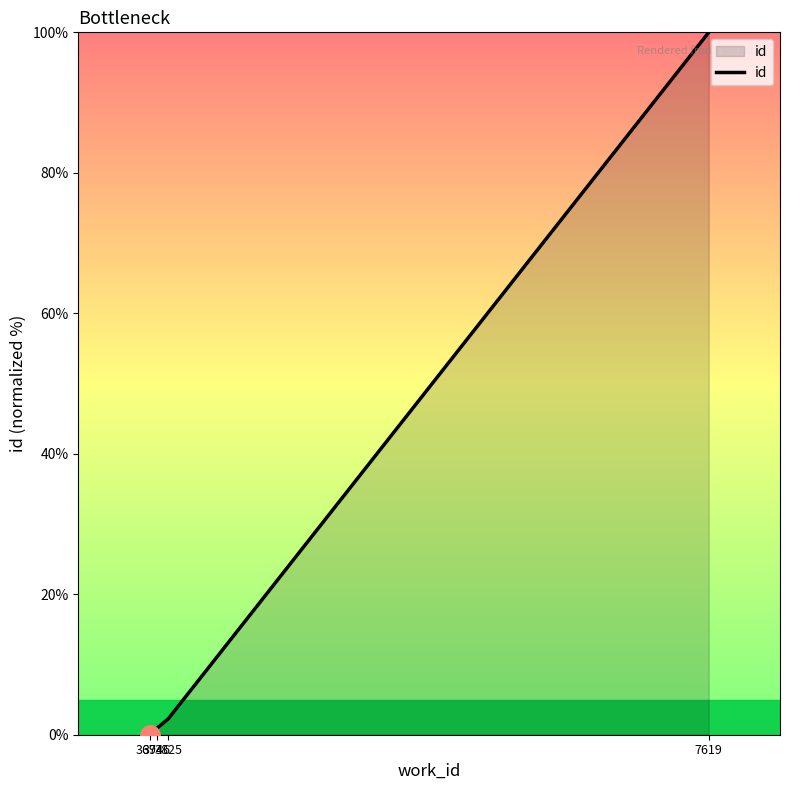

What is the difference between the maximum and minimum values?

100.0